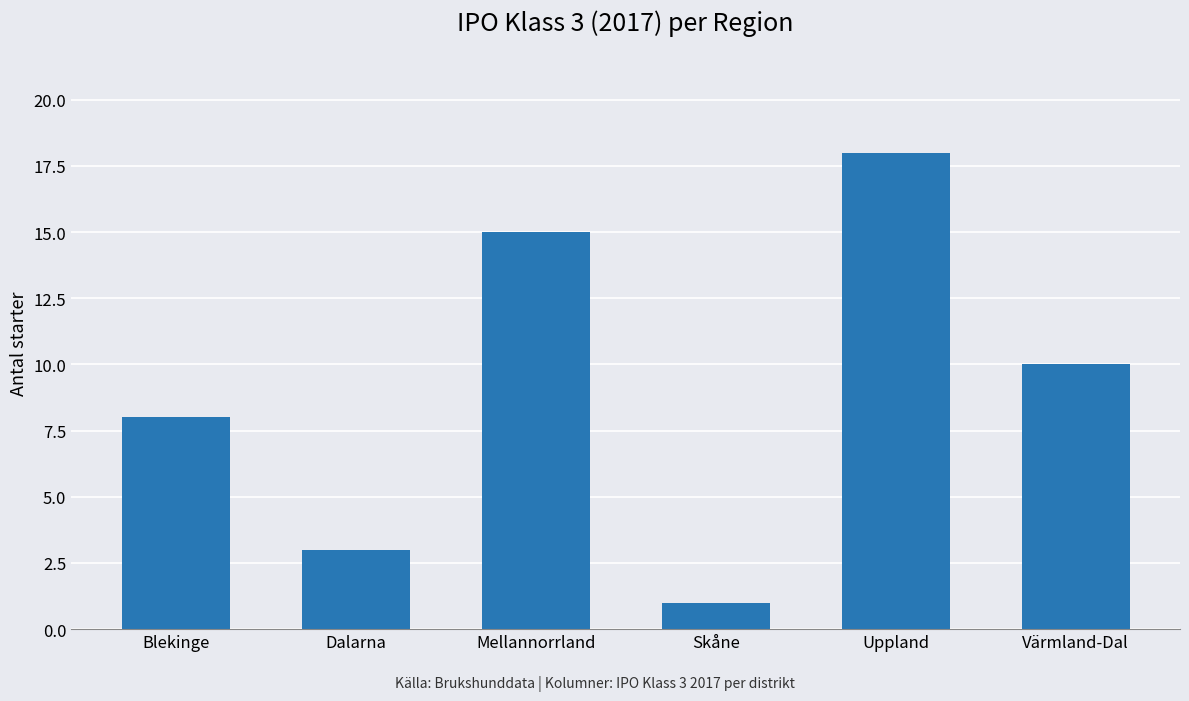

What is the value of the 3rd bar from the left?

15